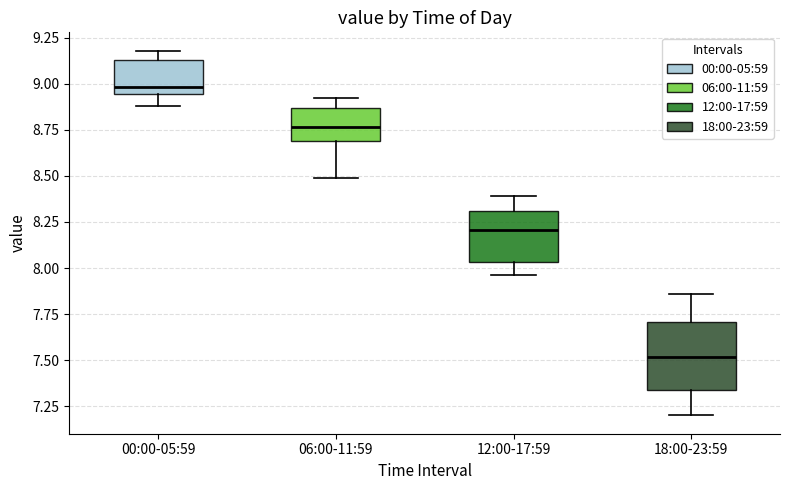

Which box is the tallest, from its lower edge to its upper edge?

18:00-23:59